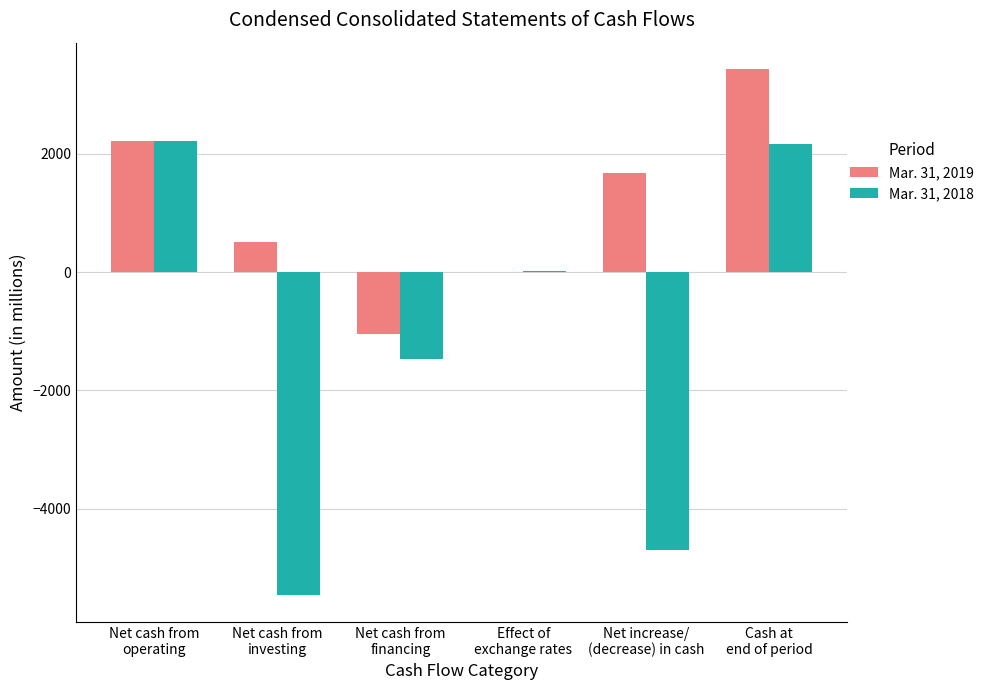

What is the greatest value displayed?

3438